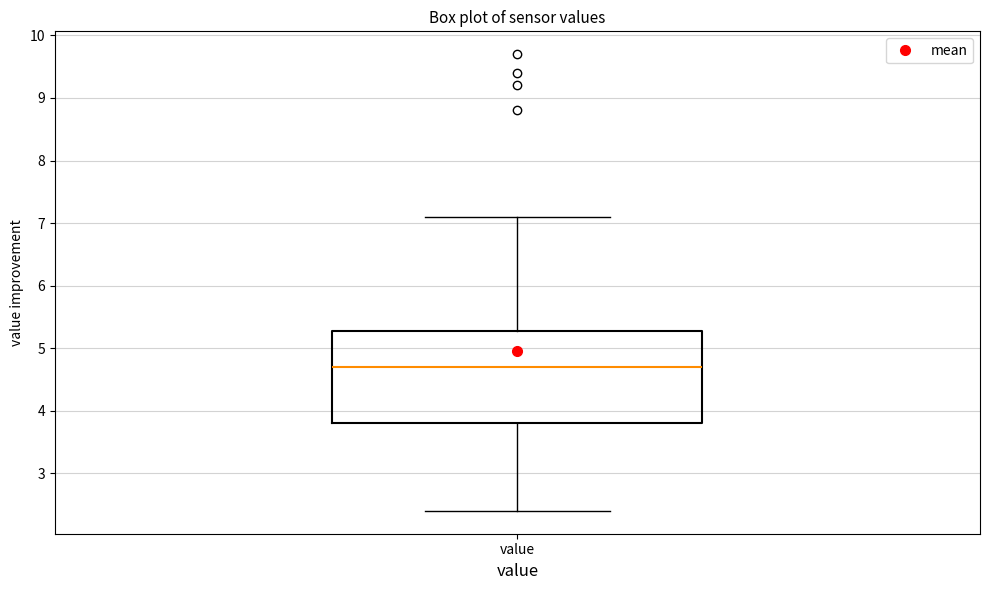

Where does the upper whisker of the box for value end on the y-axis? The values are not printed on the chart, so give them approximately, as read against the axis.

7.1